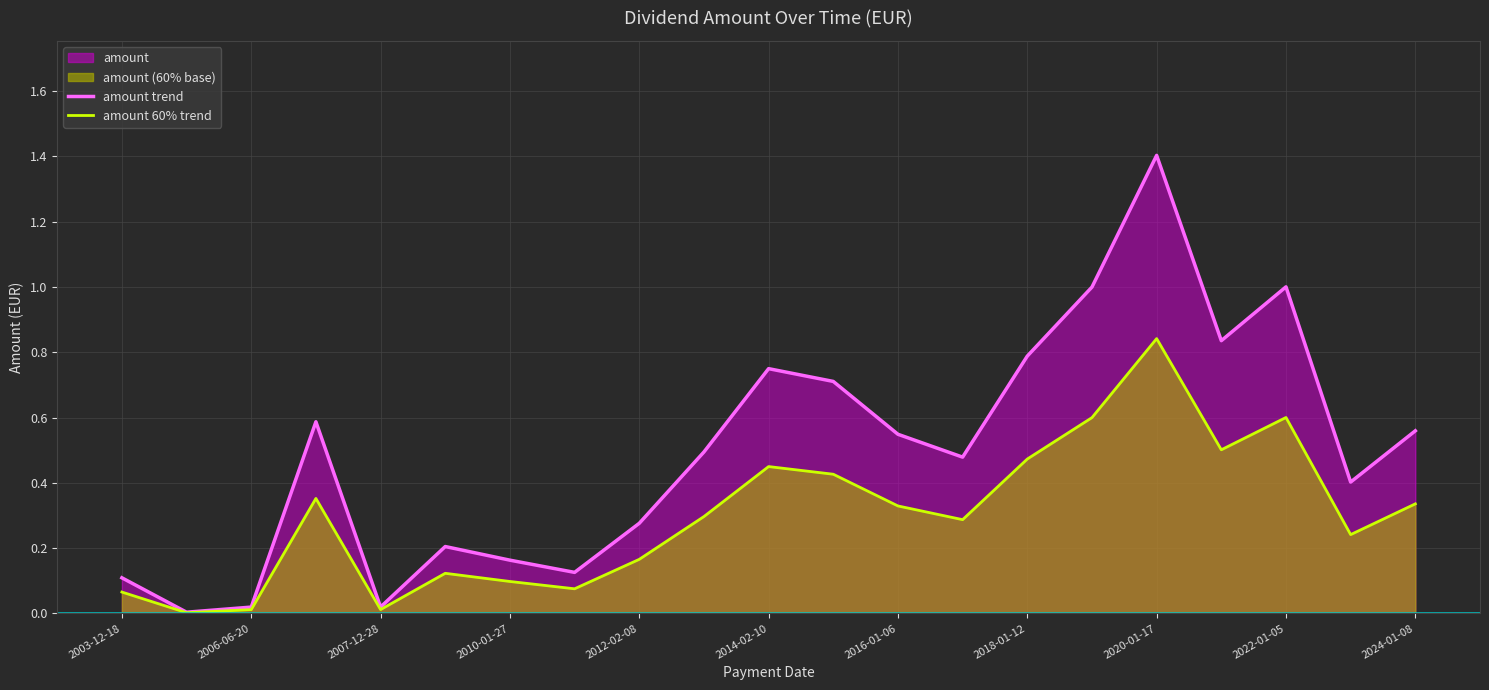

At which category is the sum across all series the highest?

2020-01-17